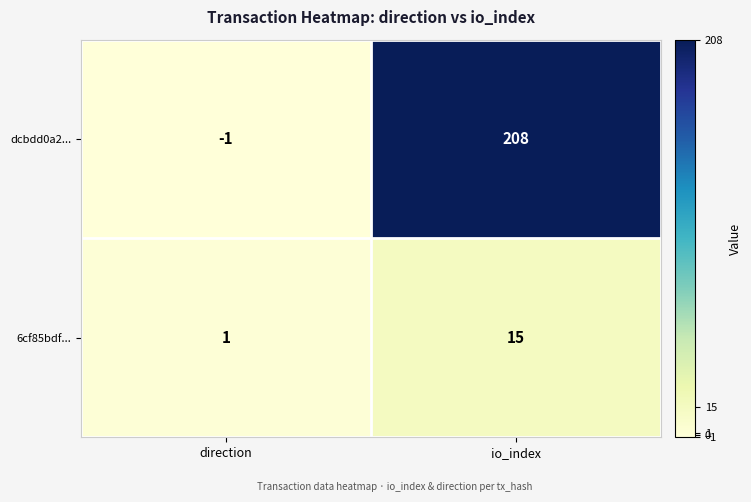

Reading left to right, transcribe all the data shown in this chart.

dcbdd0a2...: direction=-1	io_index=208
6cf85bdf...: direction=1	io_index=15